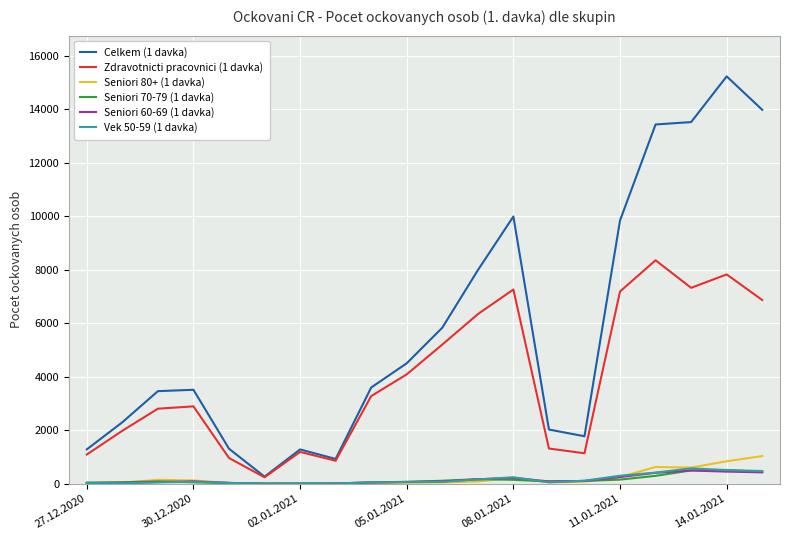

Which series has the largest total across all categories?

Celkem (1 davka)